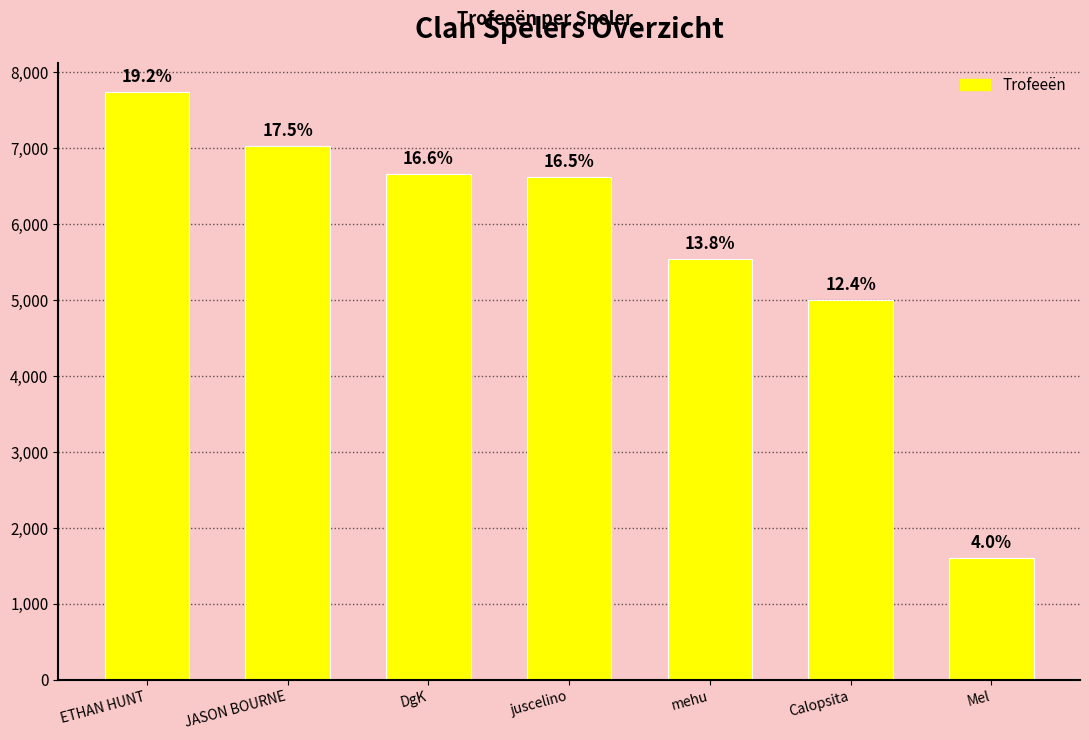

What is the maximum value shown in the chart?

7737